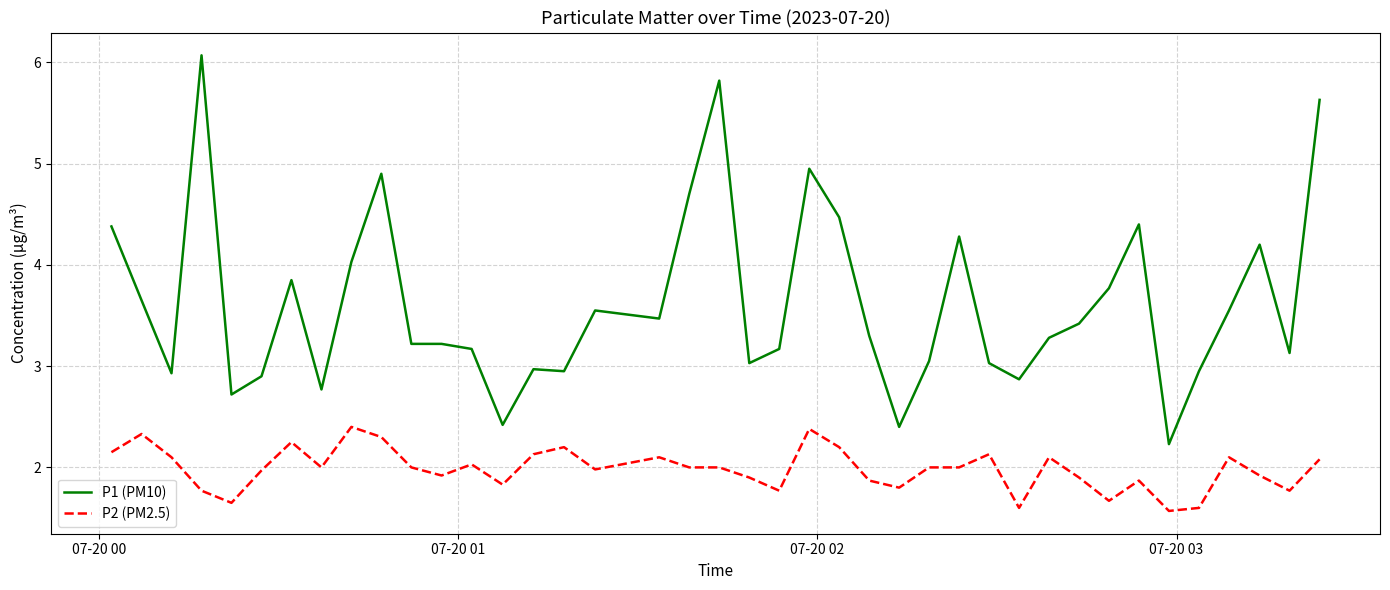

What is the maximum value shown in the chart?

6.1